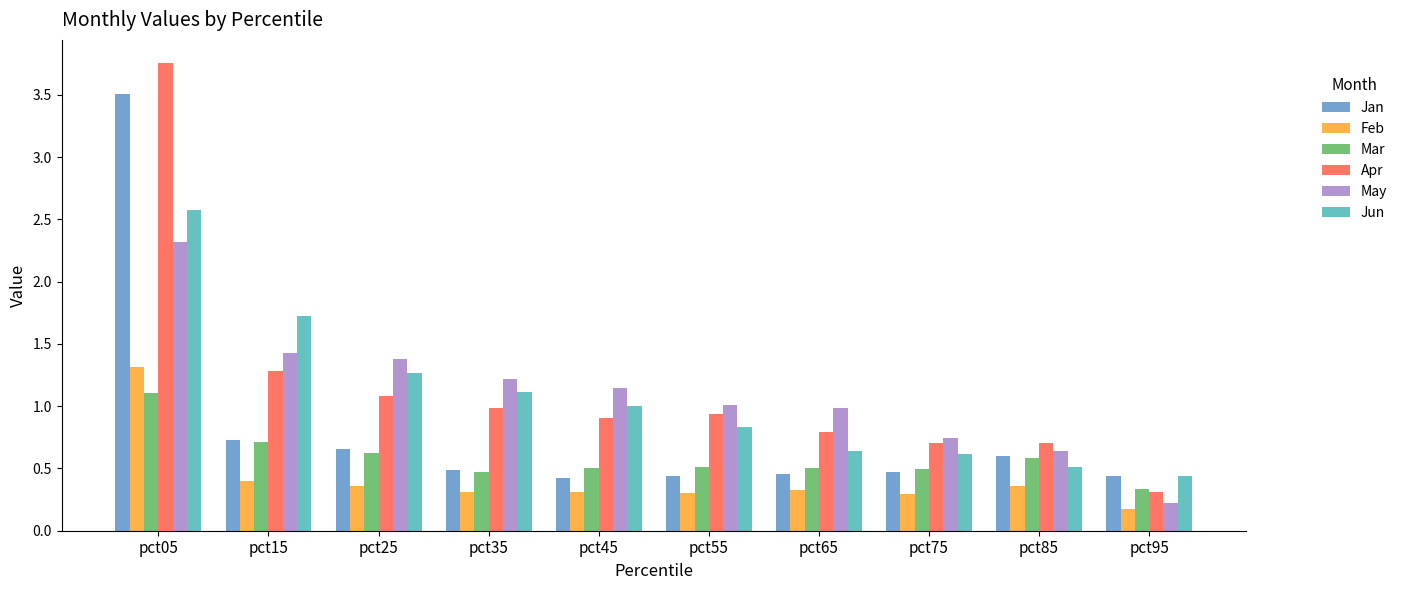

How many series are shown in this chart?

6